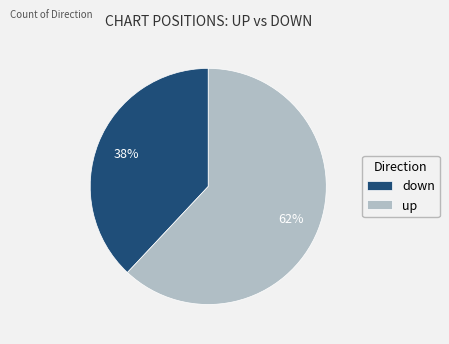

Do up and down together represent more than half of the pie?

Yes